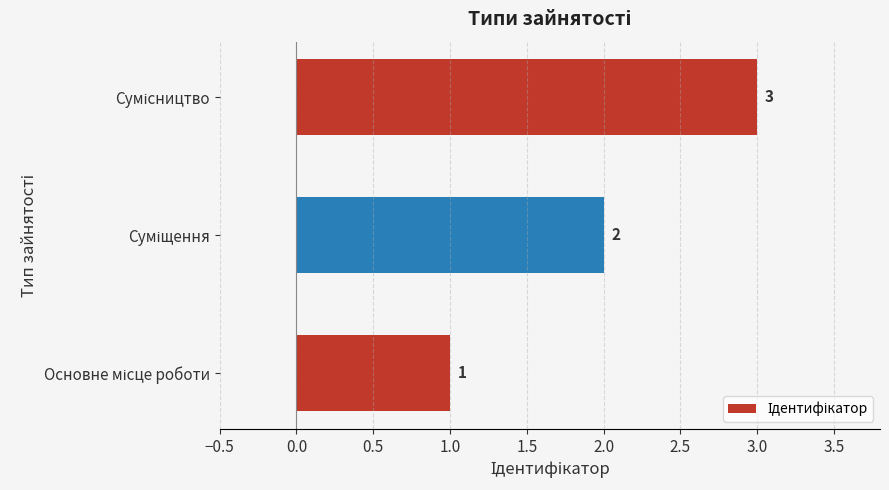

How many bars are there in total?

3